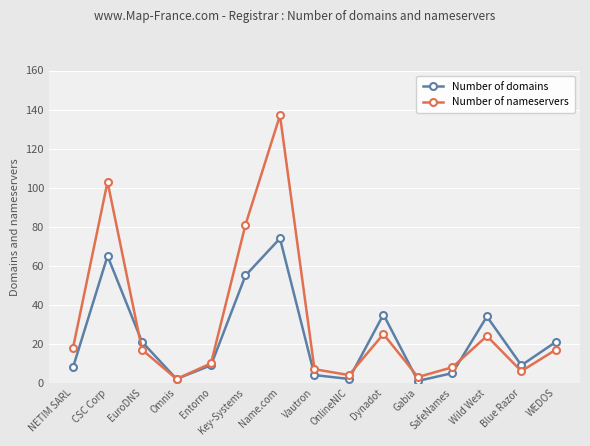

What is the smallest value displayed?

1